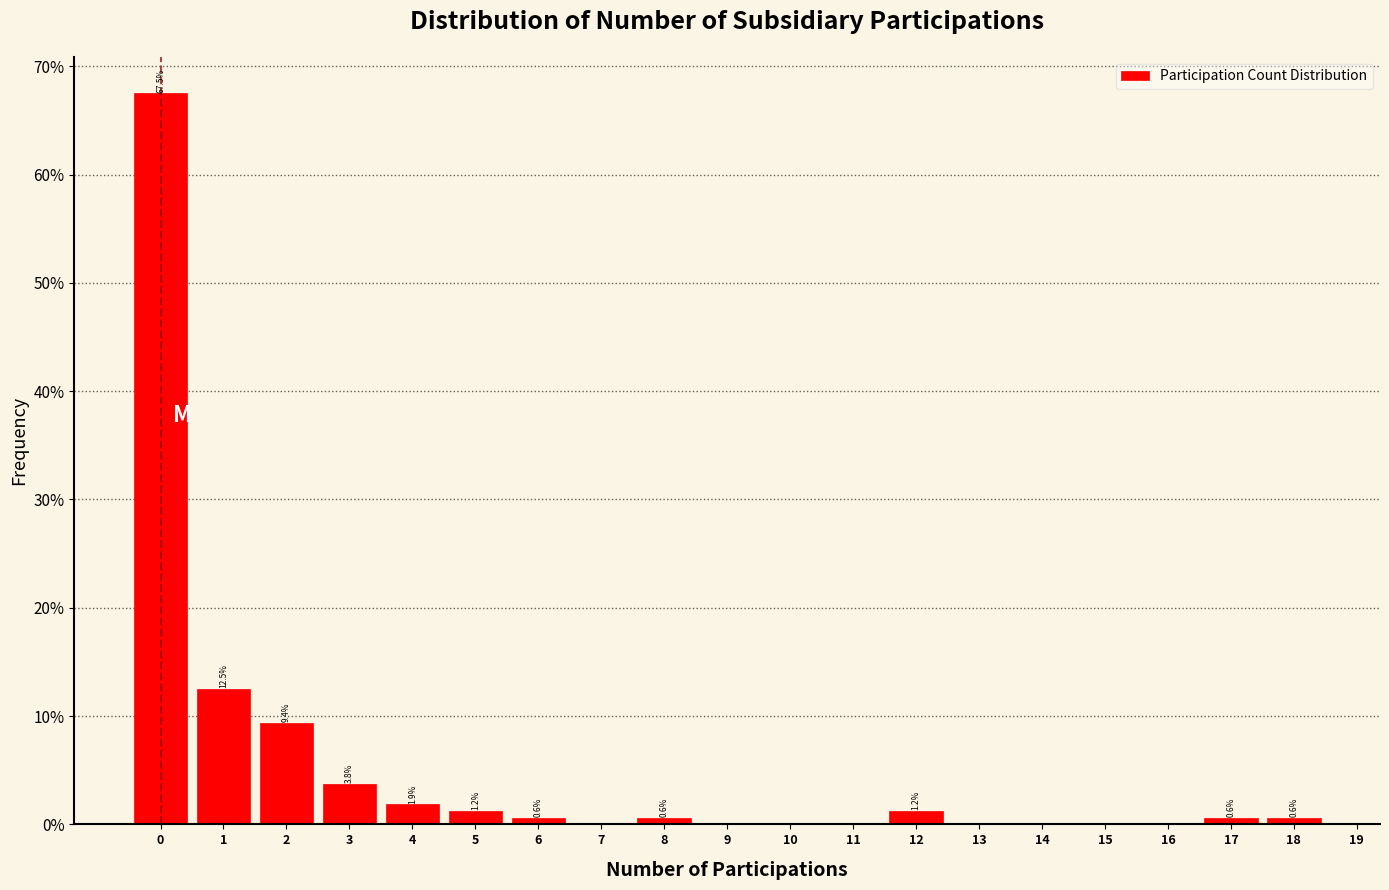

The chart shows a value of -39.2 at 14. True or false?

False